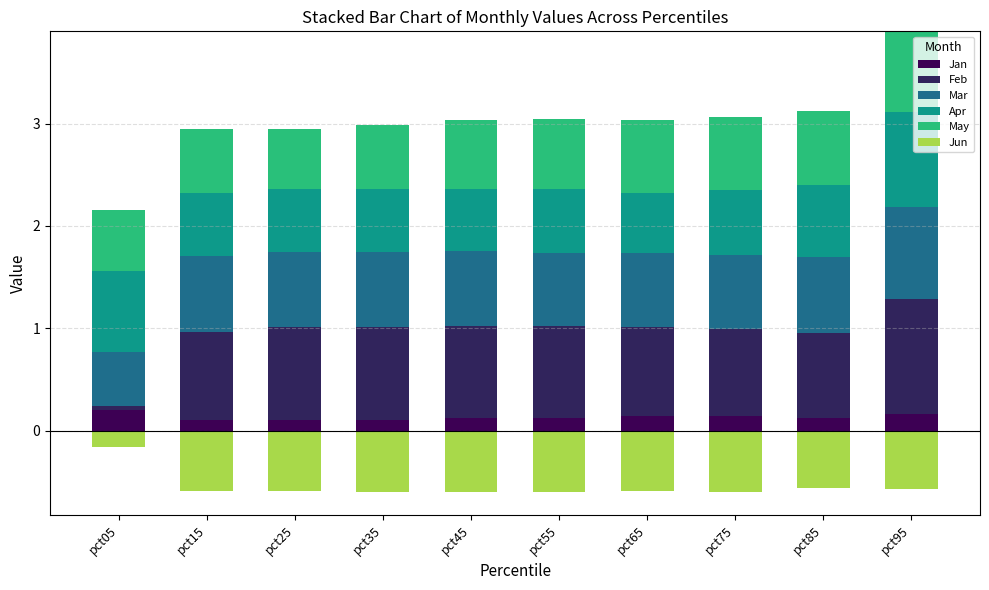

What is the sum of the Mar values at pct65 and pct45?

1.5